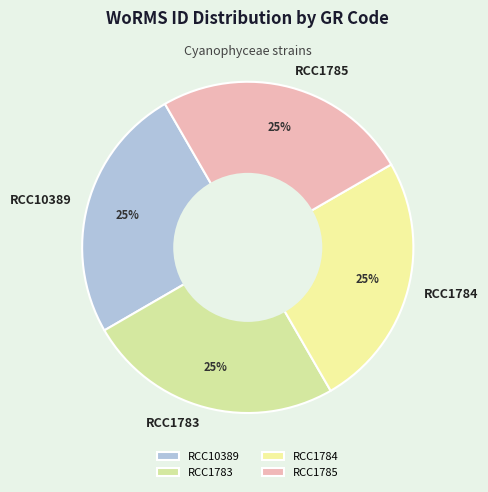

What percentage is the RCC1785 slice, to the nearest percent?

25%